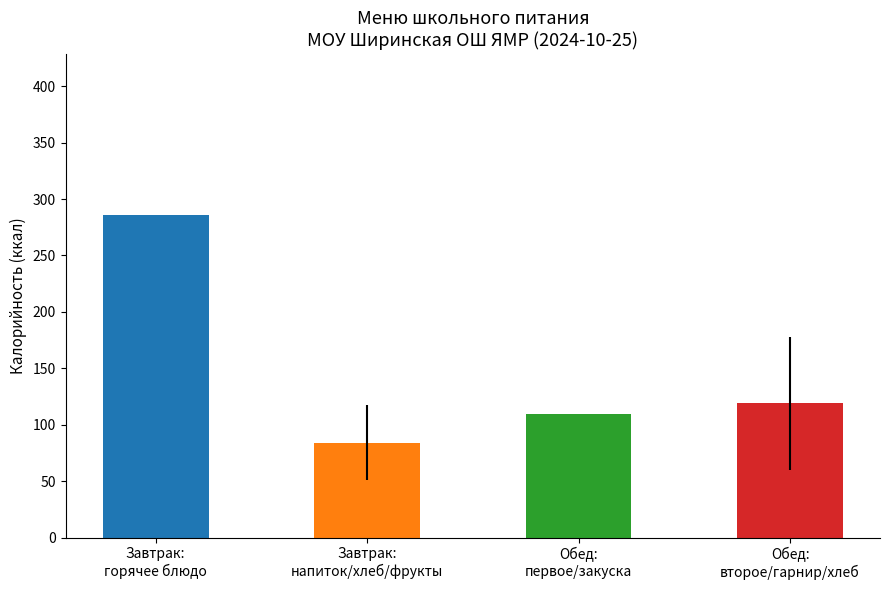

True or false: the data shows 84.2 at Завтрак:
напиток/хлеб/фрукты.

True